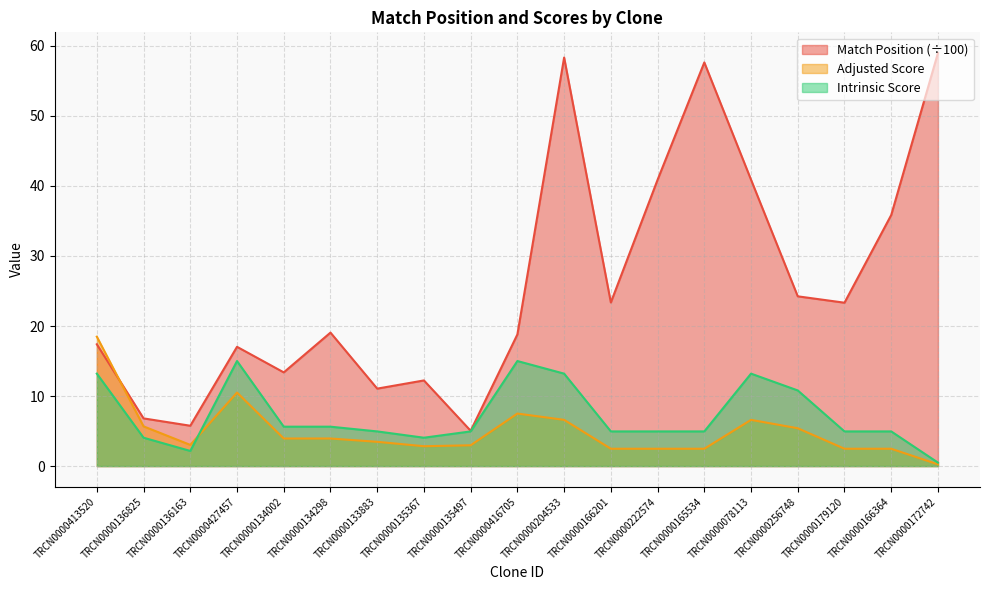

At which category does Adjusted Score reach its first local peak?

TRCN0000427457